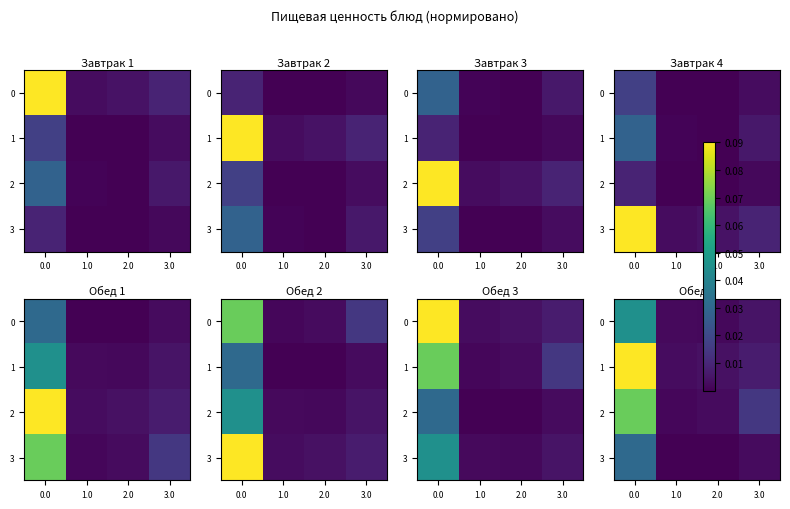

The value of row_1 at 1.0 is 0.0. True or false?

False